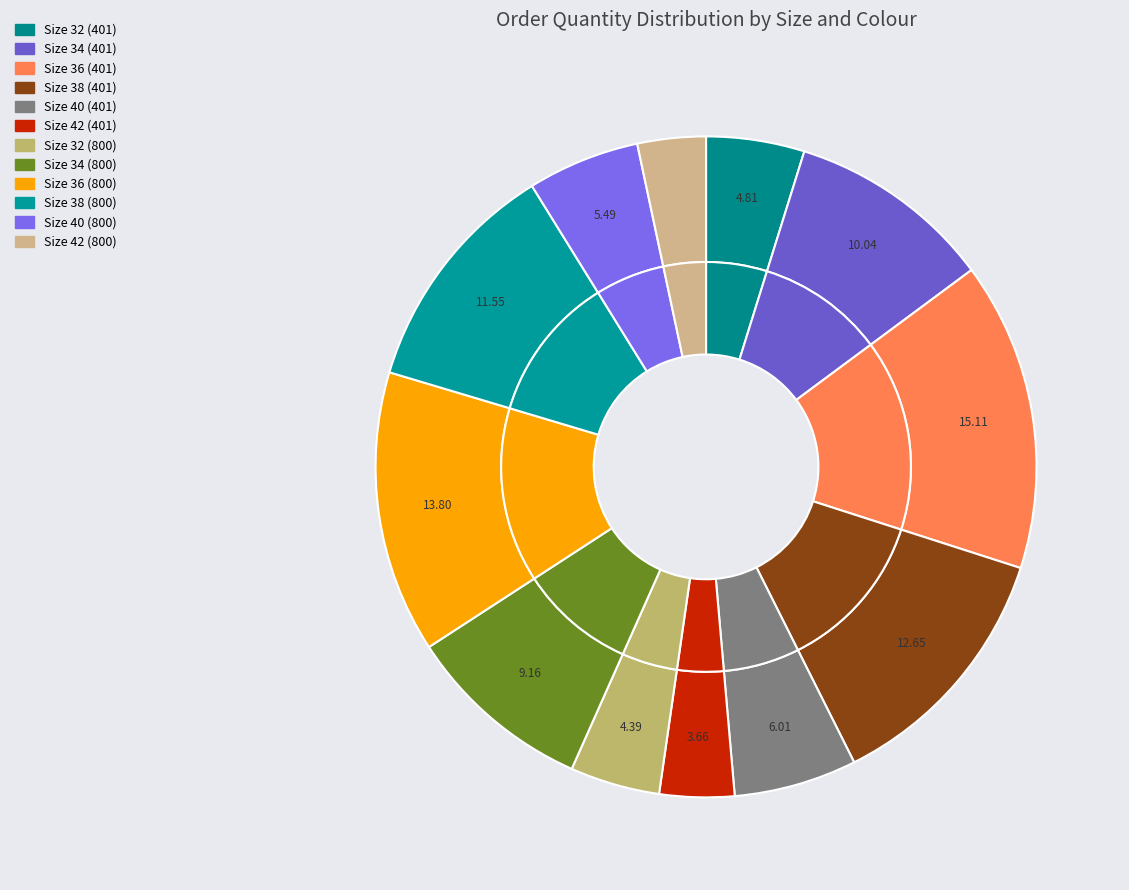

To the nearest percent, what is the difference between the Size 42 (800) and Size 40 (800) slice percentages?

2%